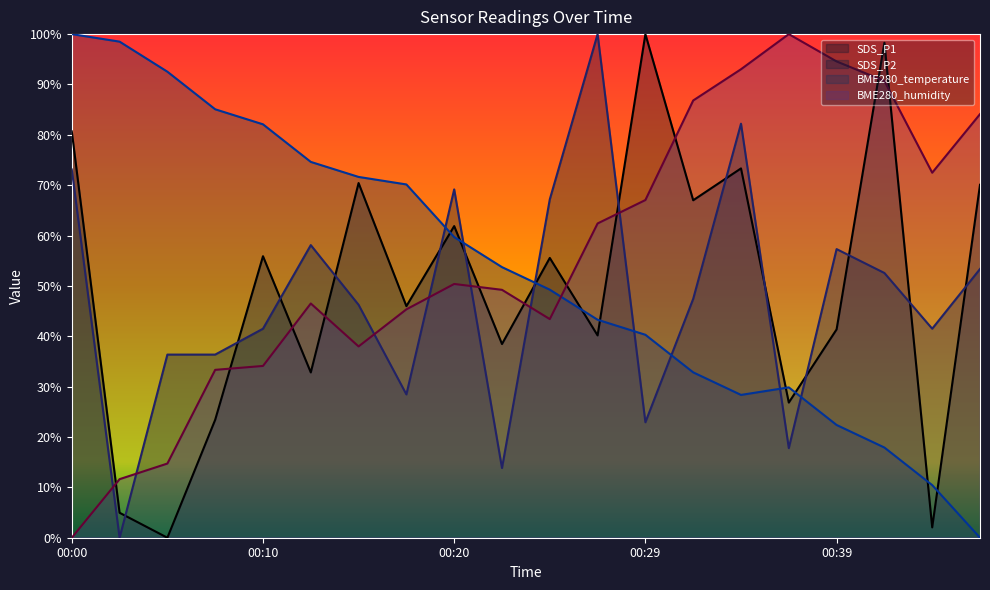

Count the number of data series in this chart.

4